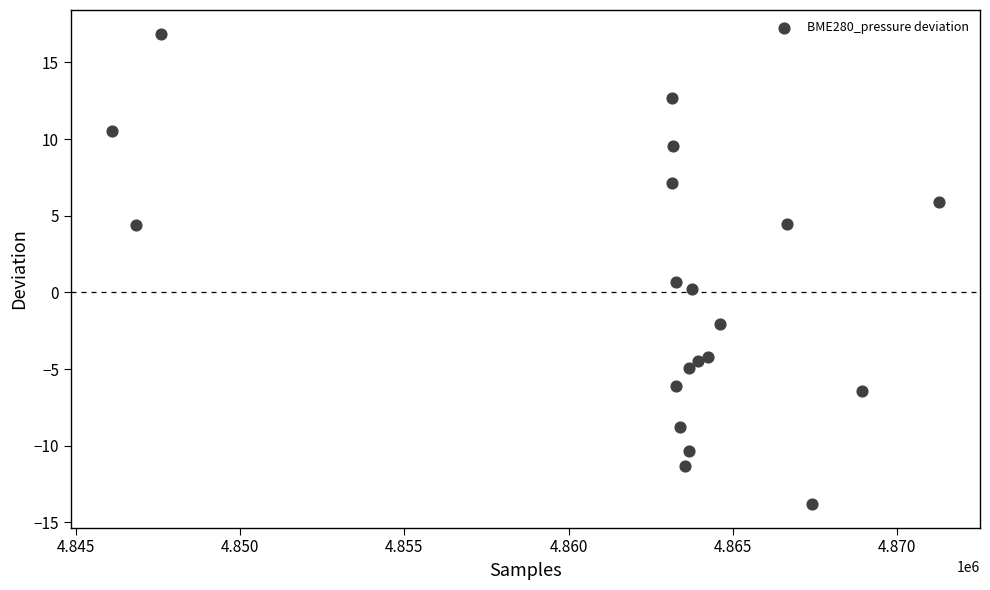

What is the range of Y values (max minus min)?

30.7